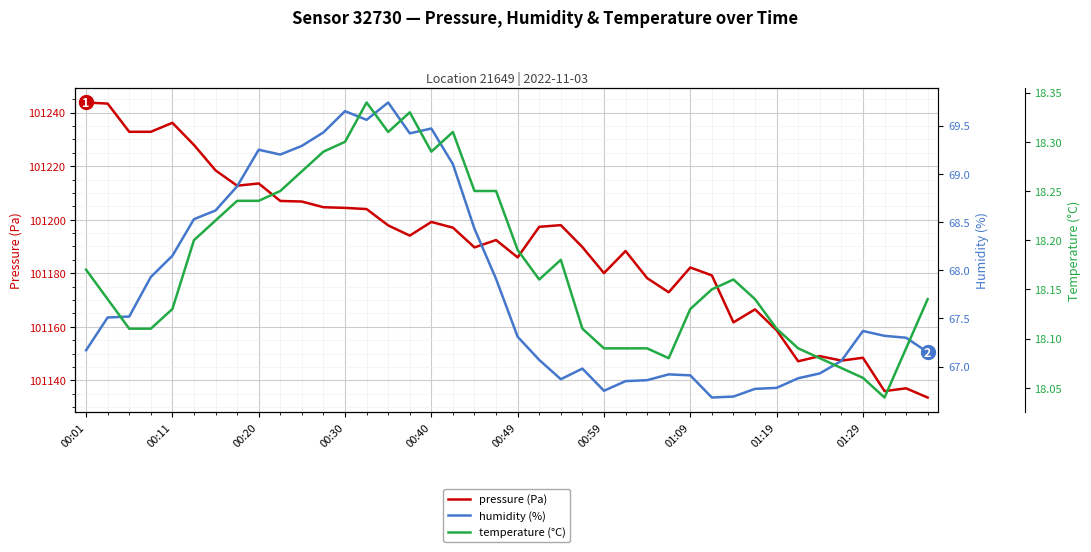

What is the sum of the pressure (Pa) values at 17 and 01:29?

202404.0